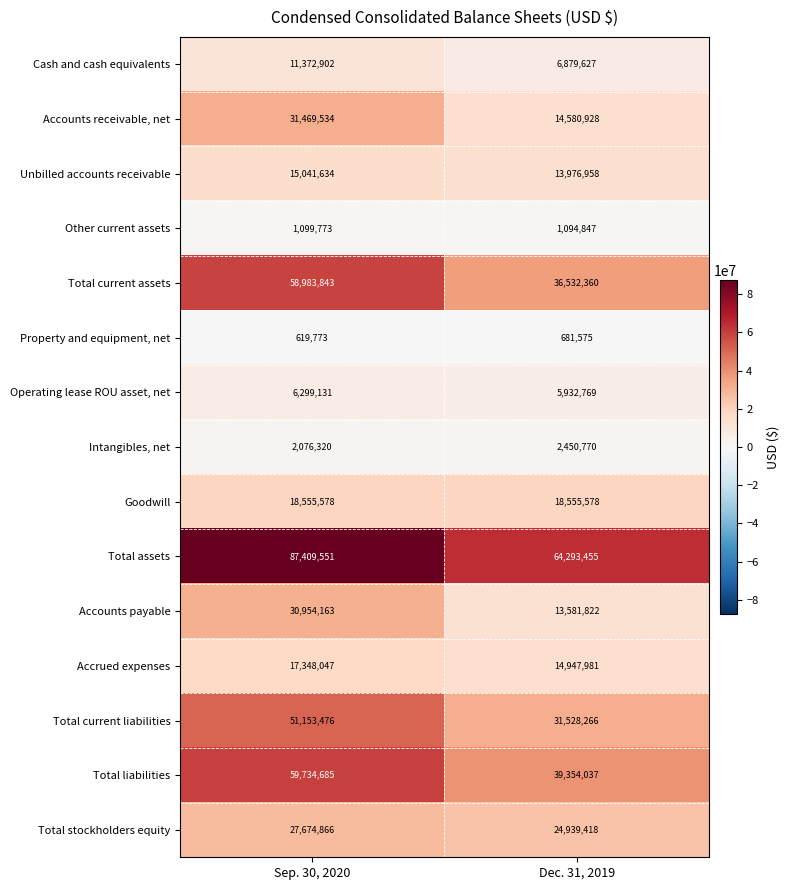

What is the sum of the Total liabilities values at Sep. 30, 2020 and Dec. 31, 2019?

99088722